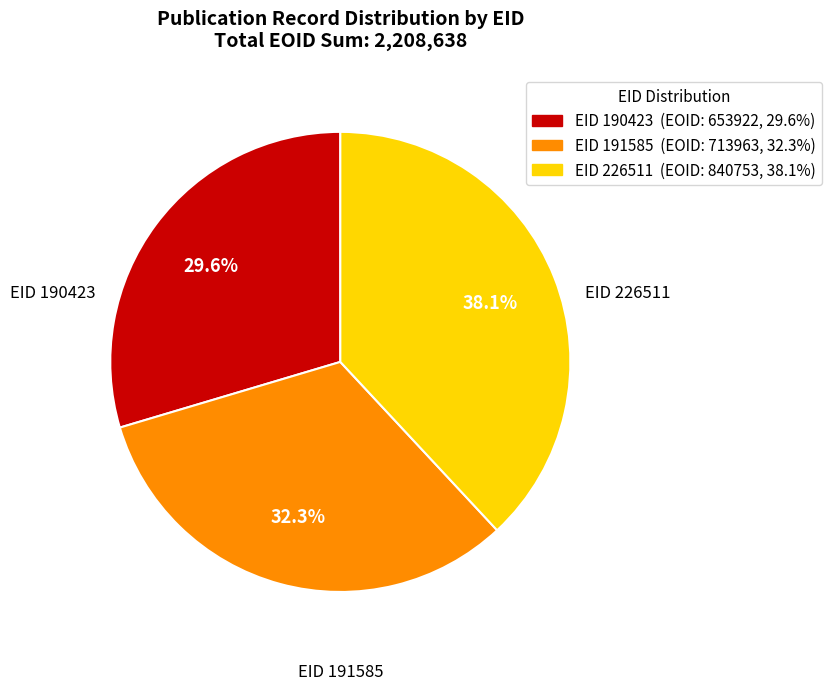

Is there a majority slice in this chart?

No